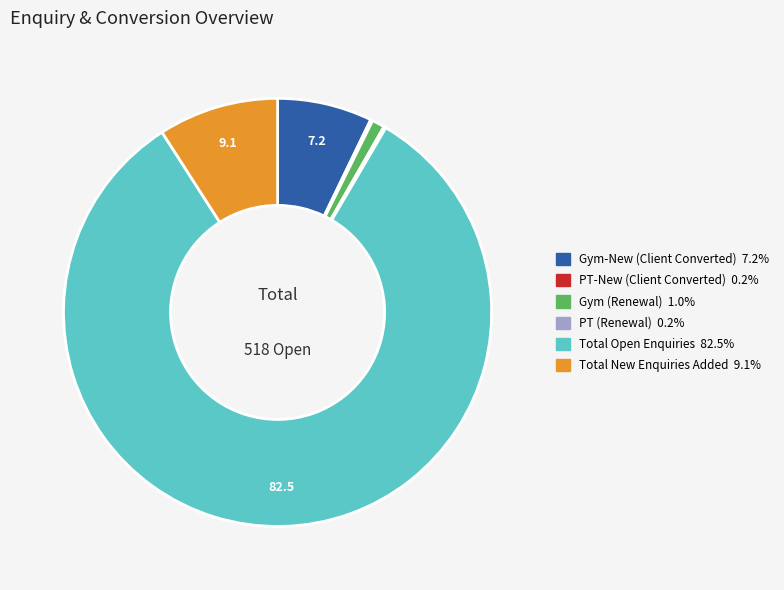

What is the largest slice in the pie chart?

Total Open Enquiries